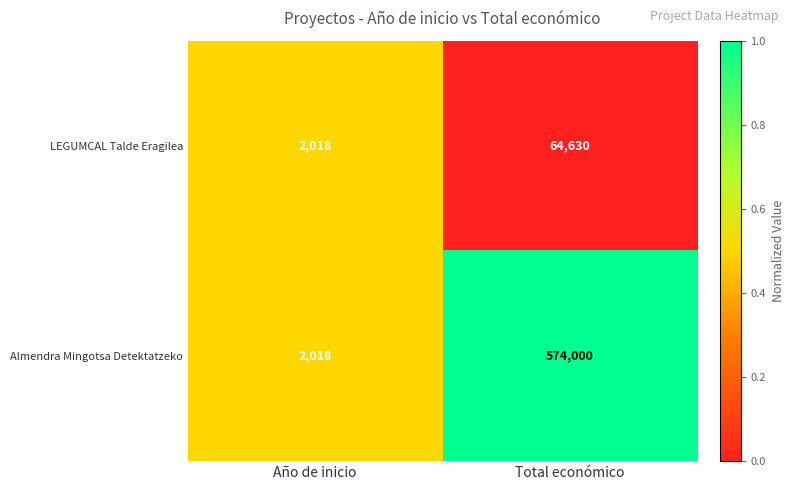

How many distinct data groups are displayed?

2